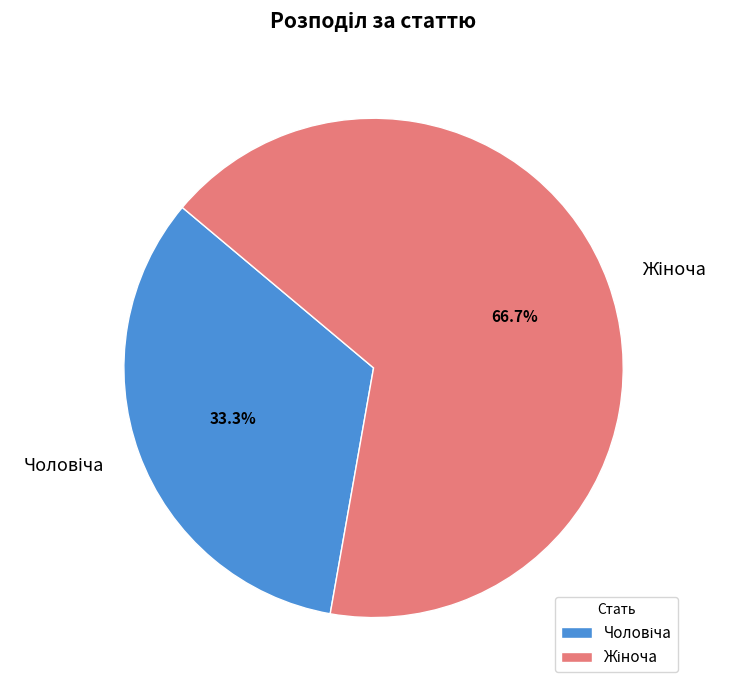

Does any single category account for the majority?

Yes